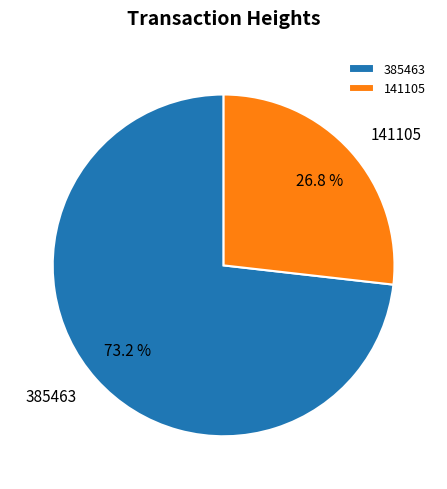

To the nearest percent, what is the difference between the largest and smallest slice percentages?

46%